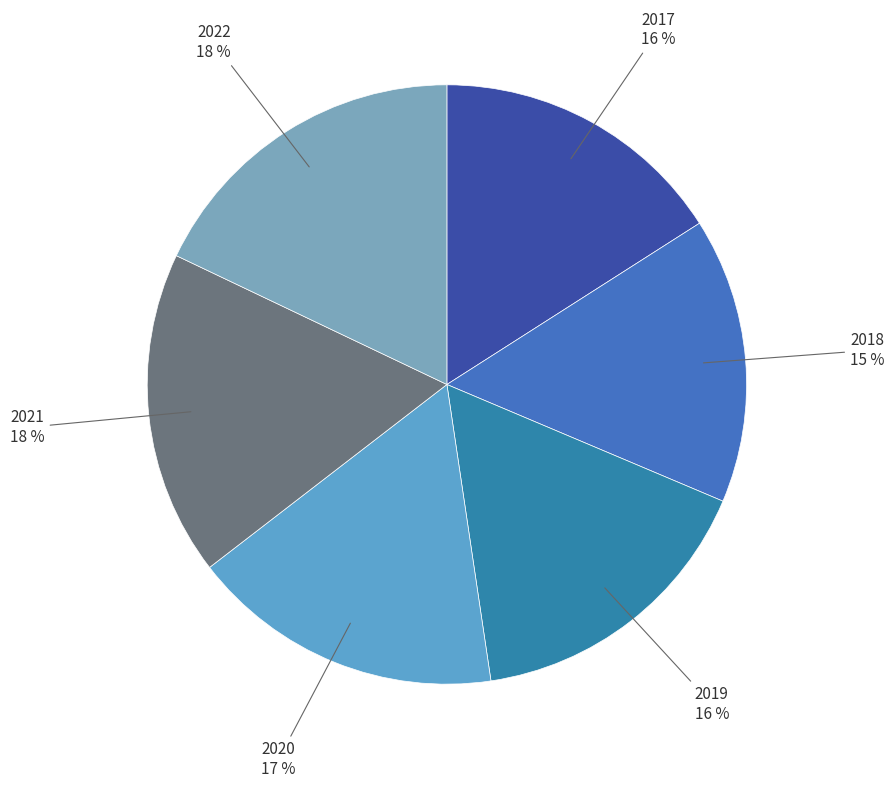

Which slice is the largest?

2022